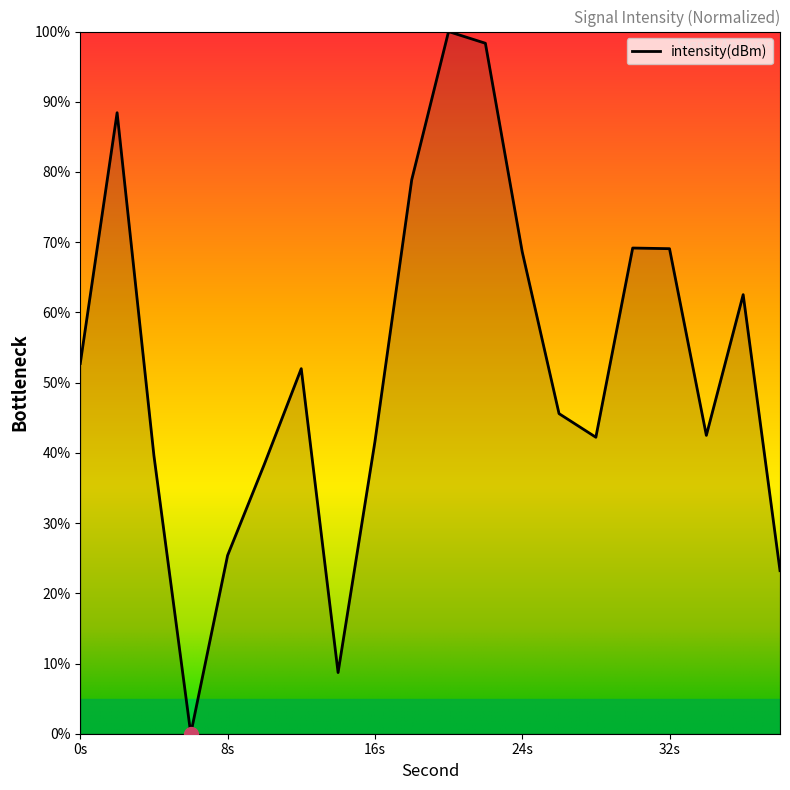

What is the difference between the maximum and minimum values?

100.0